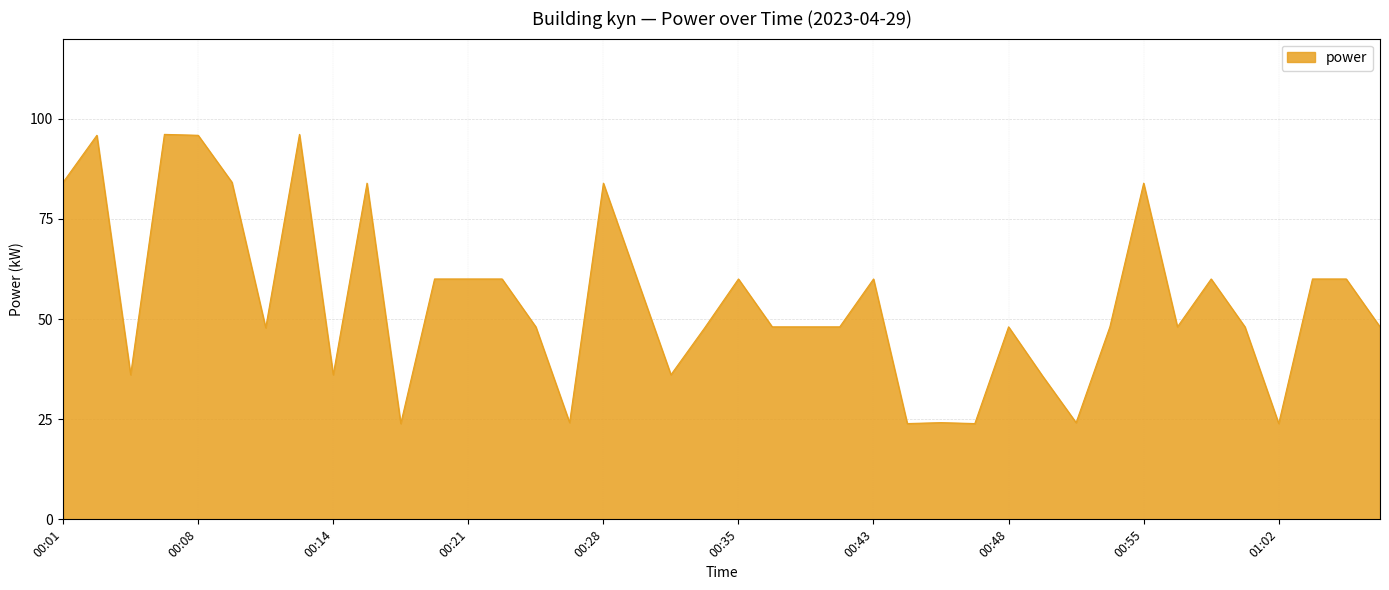

What is the difference between the second highest and minimum values?

72.2